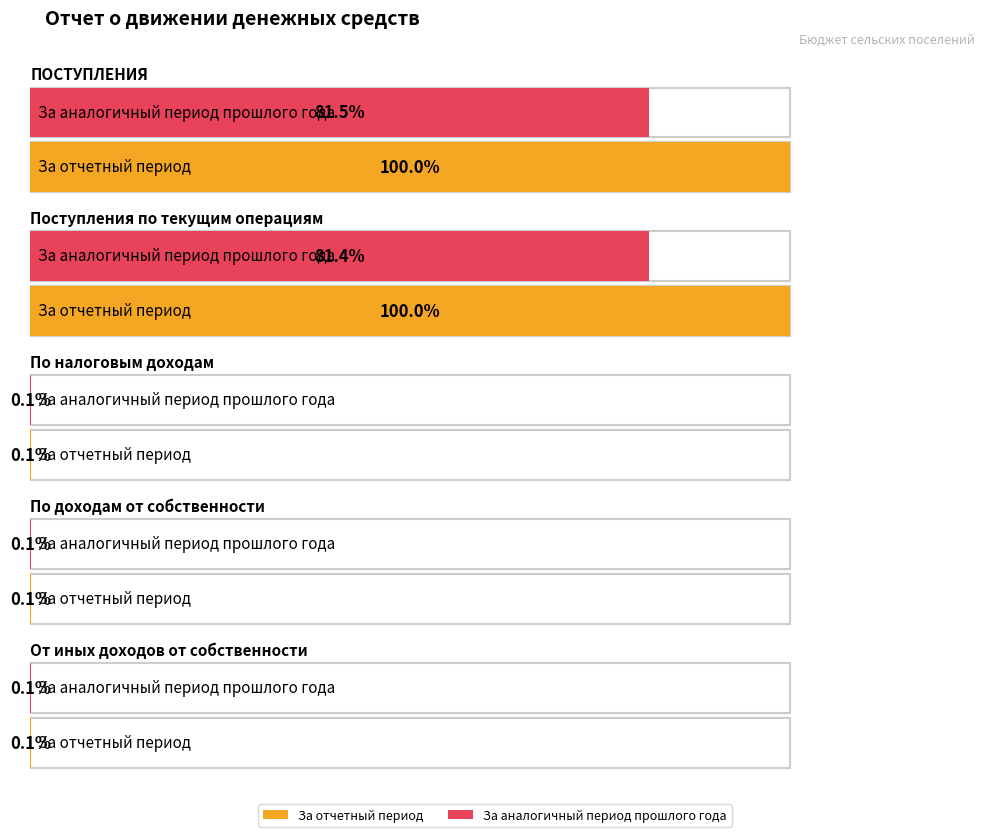

Which category has the highest value across all series?

ПОСТУПЛЕНИЯ